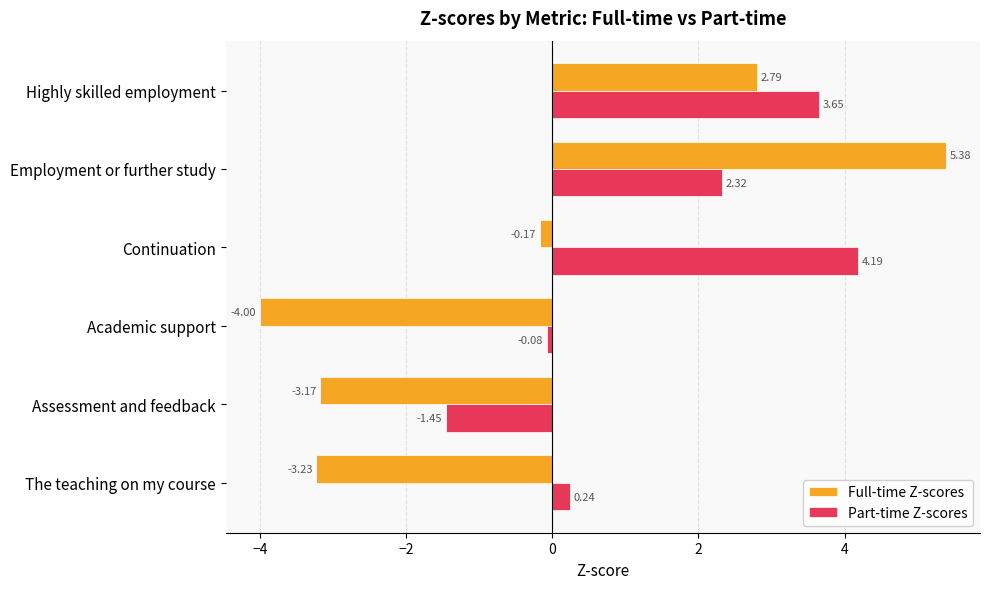

Which label corresponds to the largest value in the chart?

Employment or further study